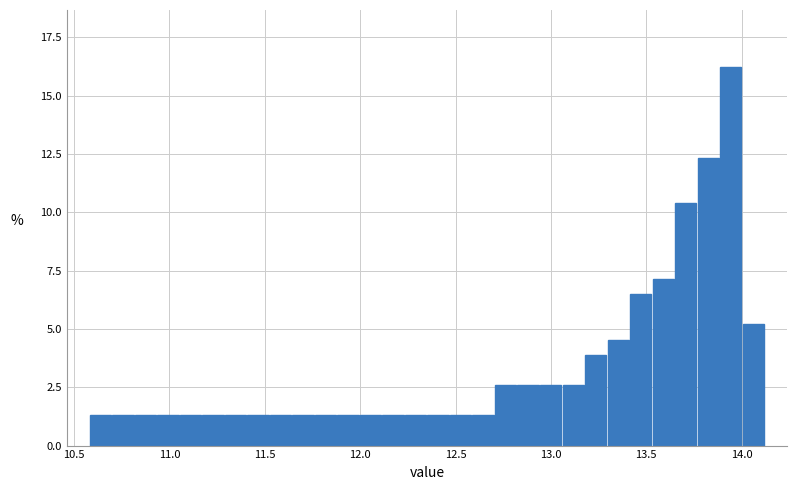

Read against the x-axis, roughly where is the centre of the tallest bar?

13.95